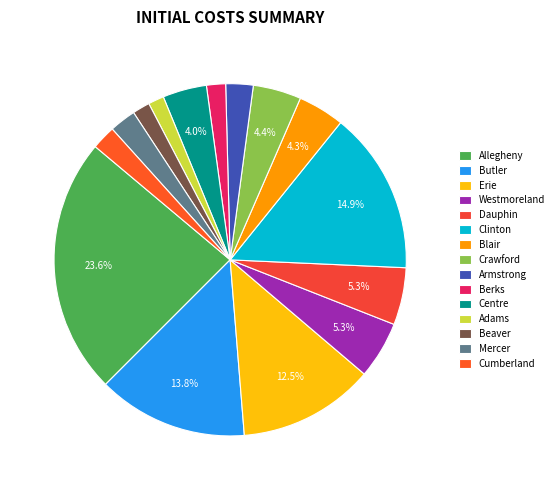

Which slice is the largest?

Allegheny